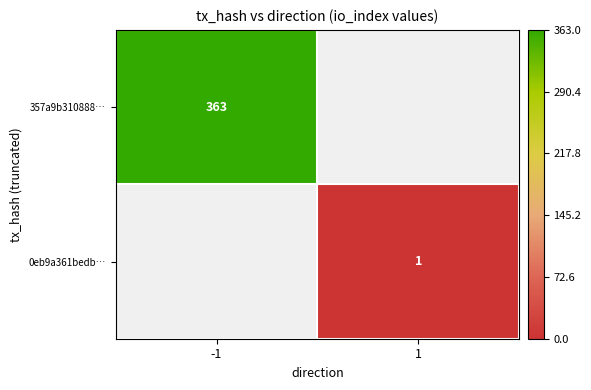

Count the number of categories in the chart.

2